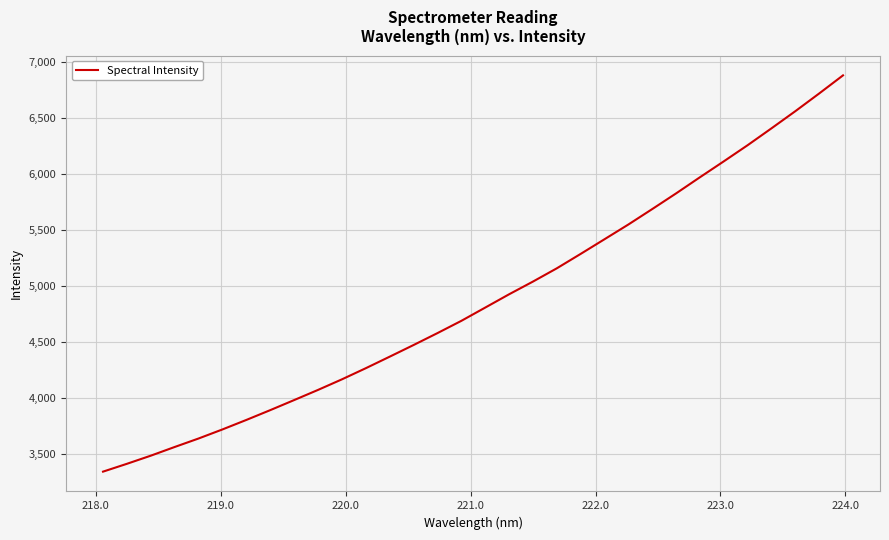

What is the greatest value displayed?

6882.5